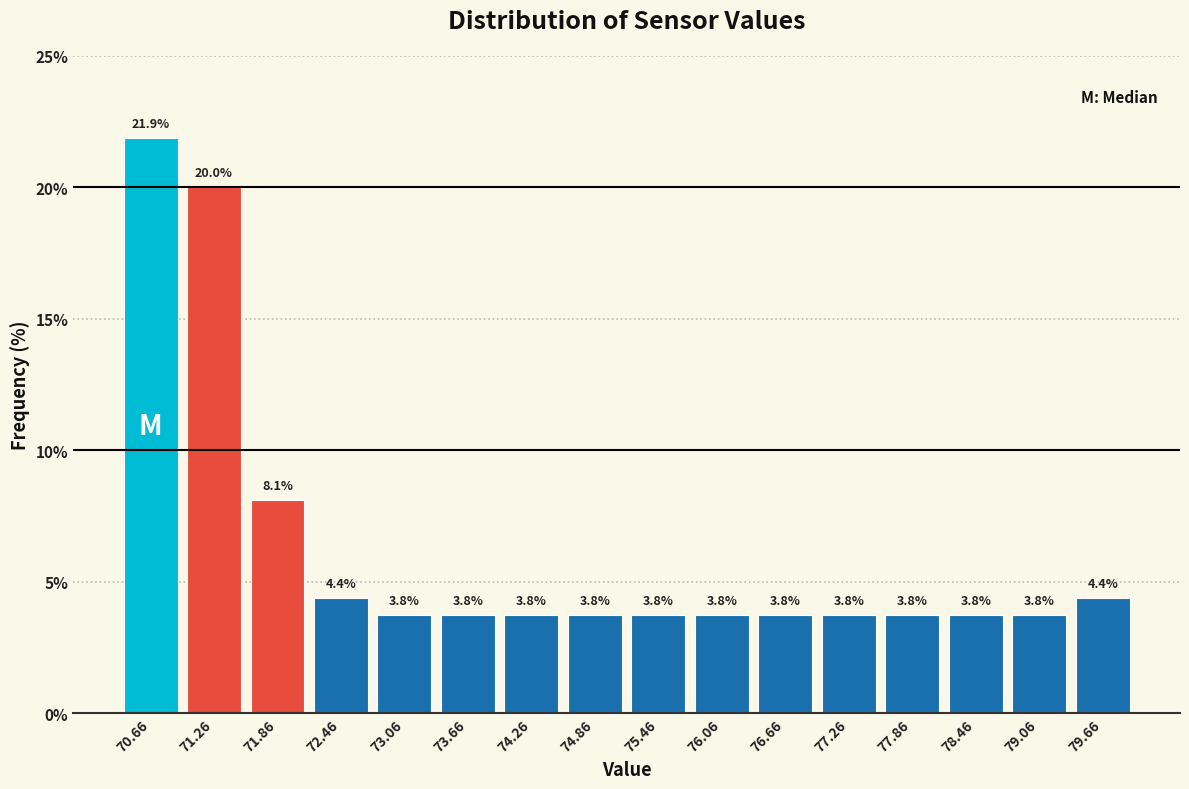

Which range on the x-axis has the tallest bar?

70.36 to 70.96